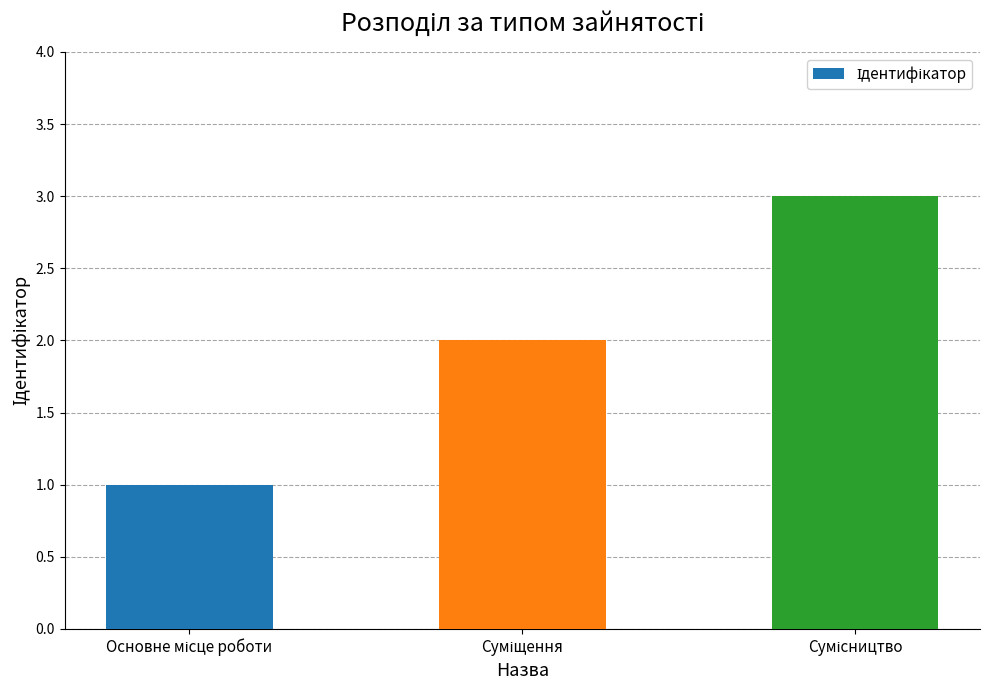

What is the greatest value displayed?

3